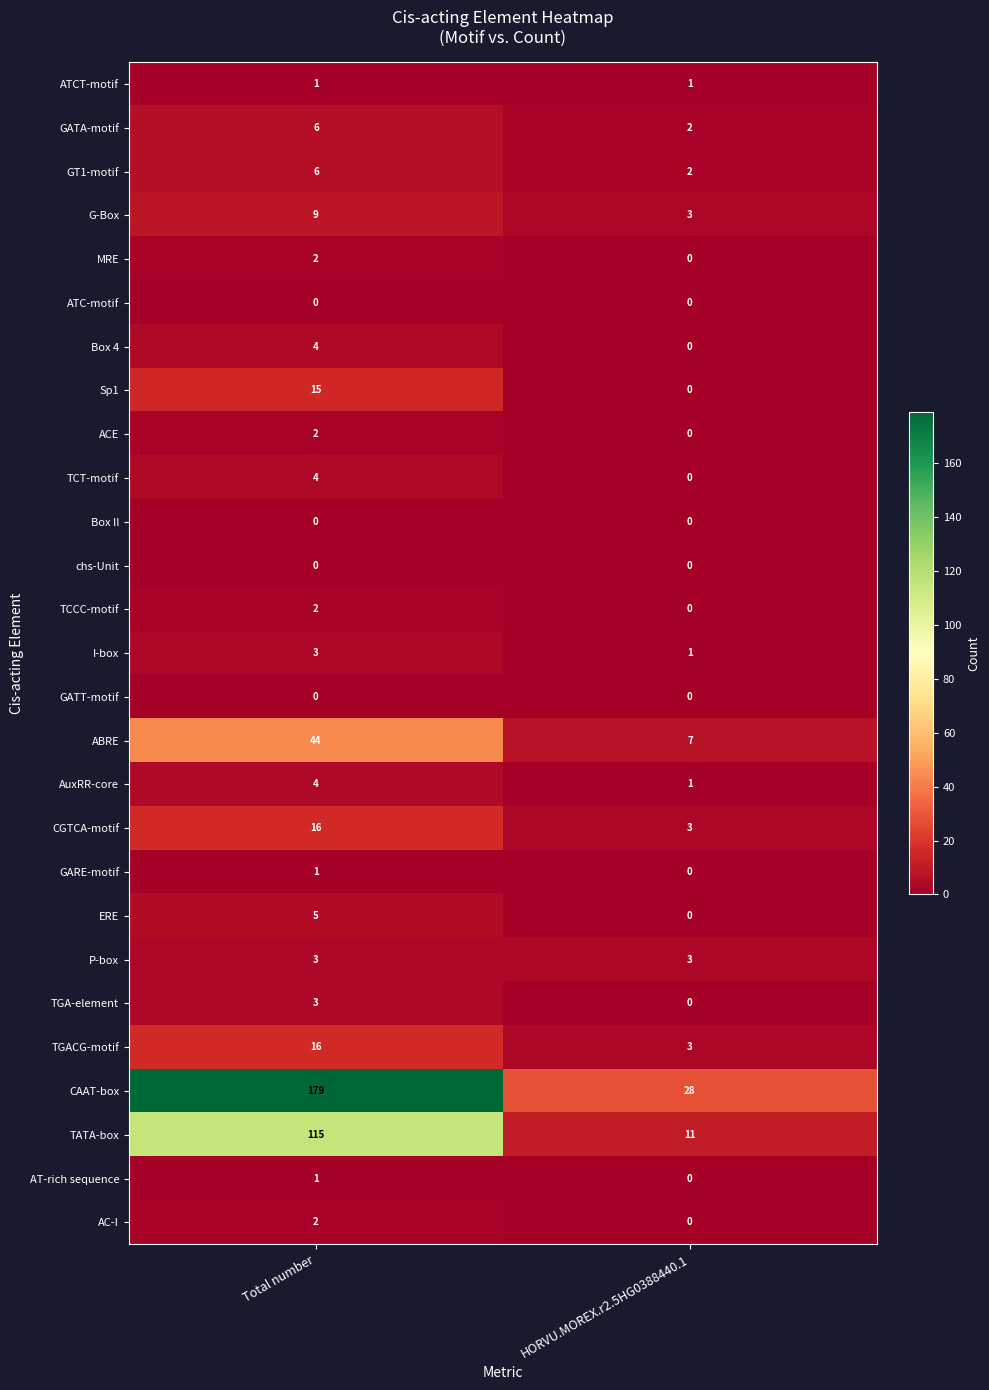

Rank the categories by TGA-element value from highest to lowest.

Total number, HORVU.MOREX.r2.5HG0388440.1